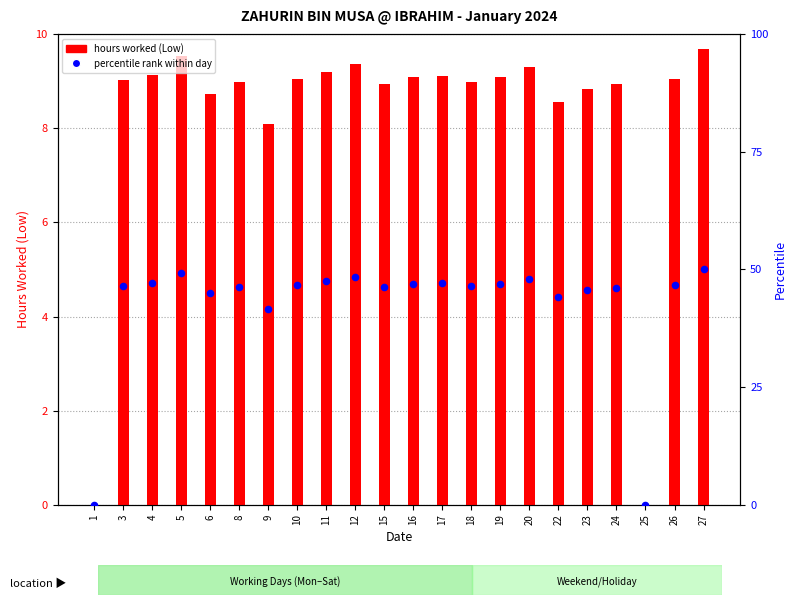

At which category is the sum across all series the highest?

27